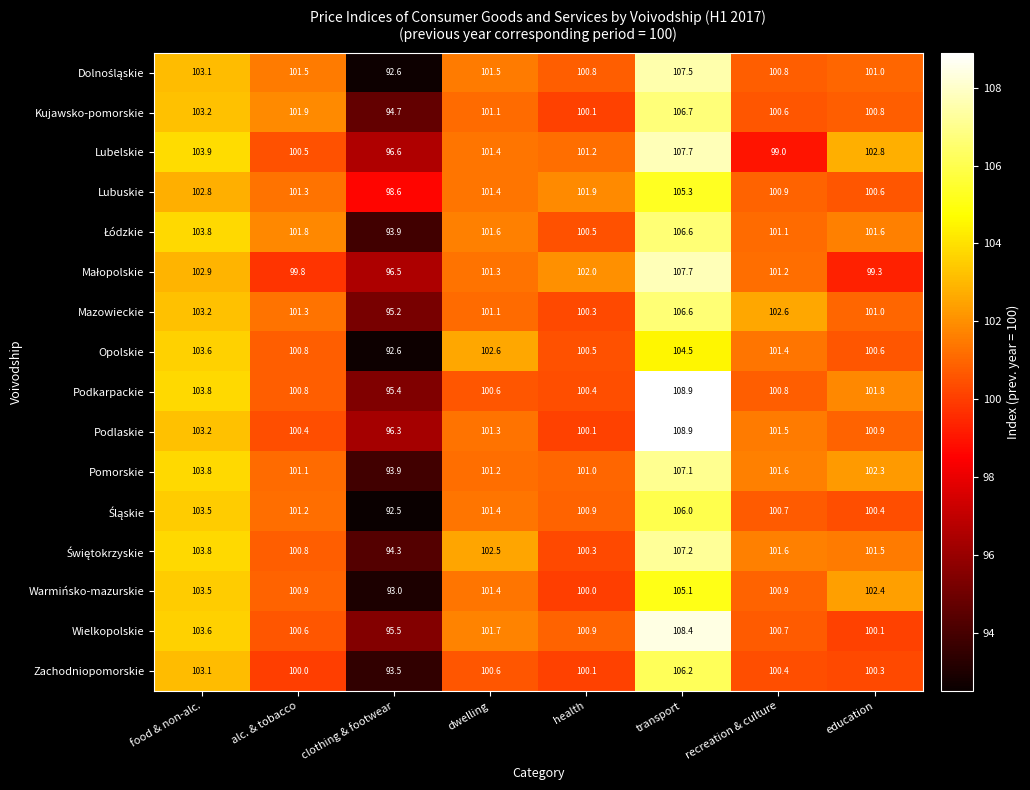

List the labels in order of Mazowieckie value, smallest first.

clothing & footwear, health, education, dwelling, alc. & tobacco, recreation & culture, food & non-alc., transport